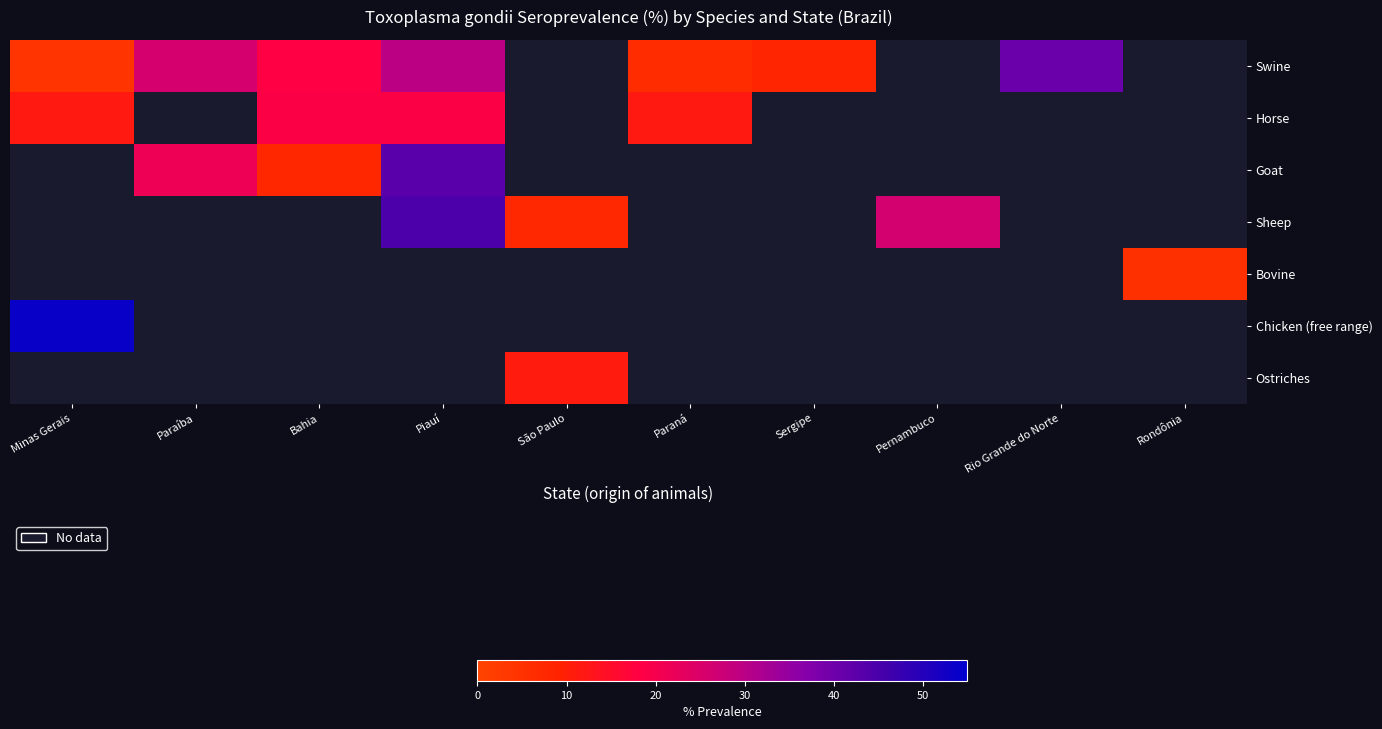

What is the lowest value of the Chicken (free range) series?

53.6